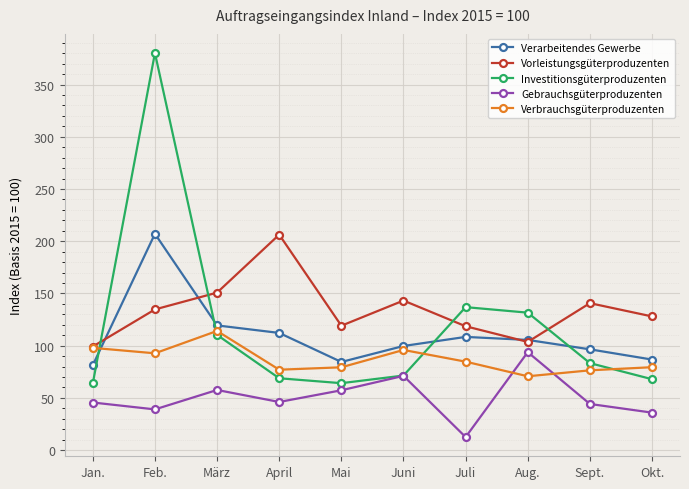

What is the label of the 2nd point from the left?

Feb.